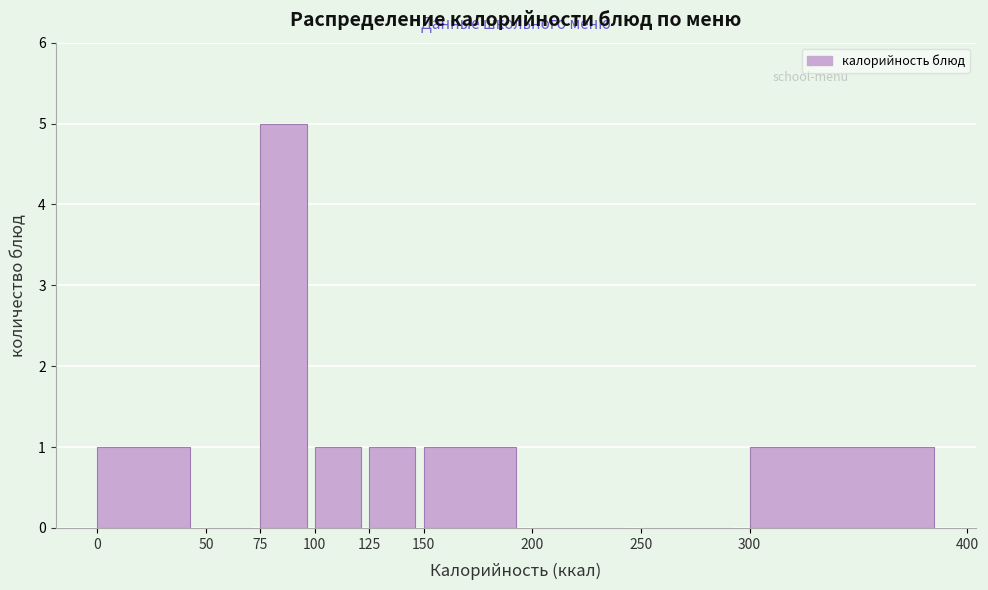

Reading left to right, transcribe this chart: for each bar, give the range it covers on the x-axis and its height. The values are not printed on the chart, so give them approximately, as read against the axis.

0 to 50: 1
50 to 75: 0
75 to 100: 5
100 to 125: 1
125 to 150: 1
150 to 200: 1
200 to 250: 0
250 to 300: 0
300 to 400: 1